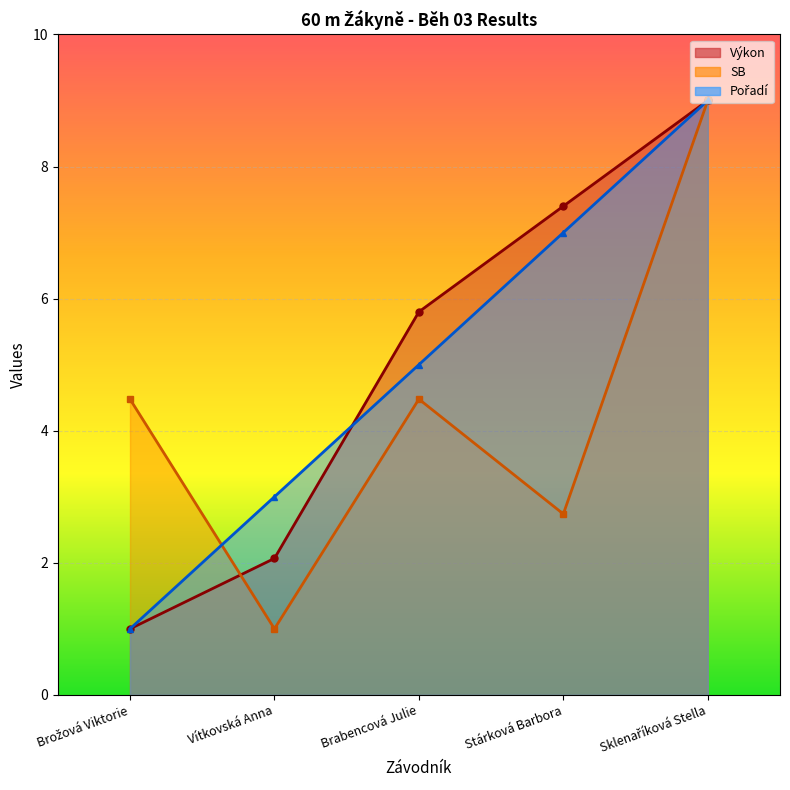

Reading right to left, what are all the values shown in this chart?

Pořadí: 9.0	7.0	5.0	3.0	1.0
Výkon: 9.0	7.4	5.8	2.1	1.0
SB: 9.0	2.7	4.5	1.0	4.5